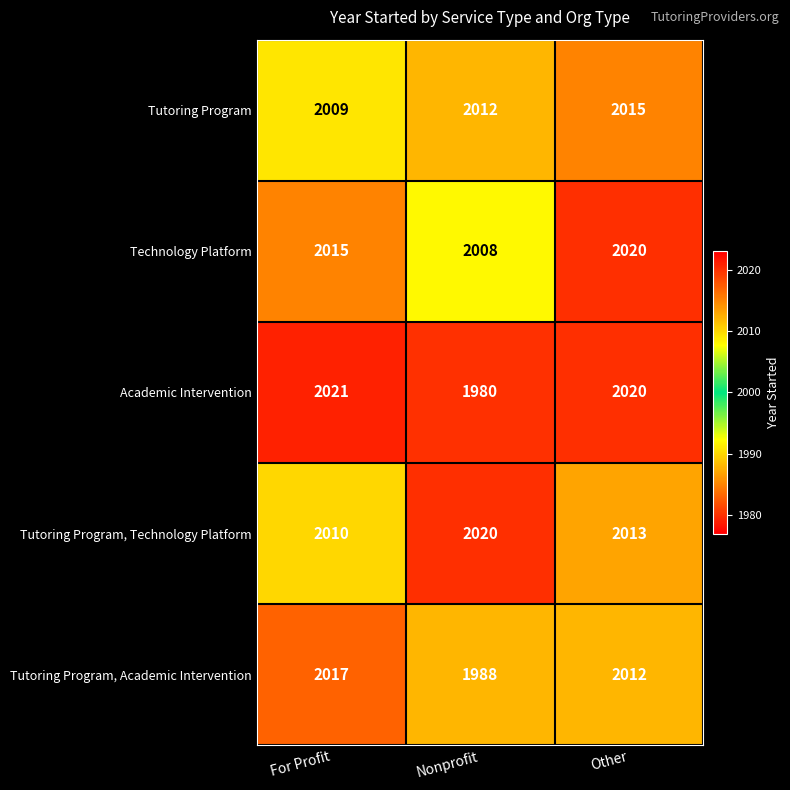

Is it true that Tutoring Program, Academic Intervention equals 2012 at Other?

True